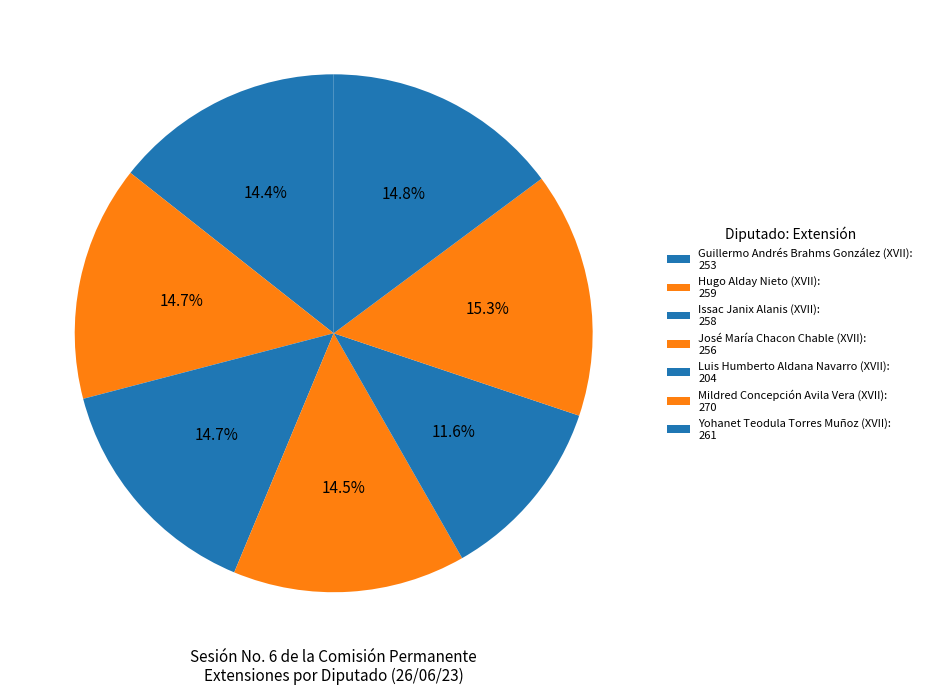

Which slice is the smallest?

Luis Humberto Aldana Navarro (XVII)